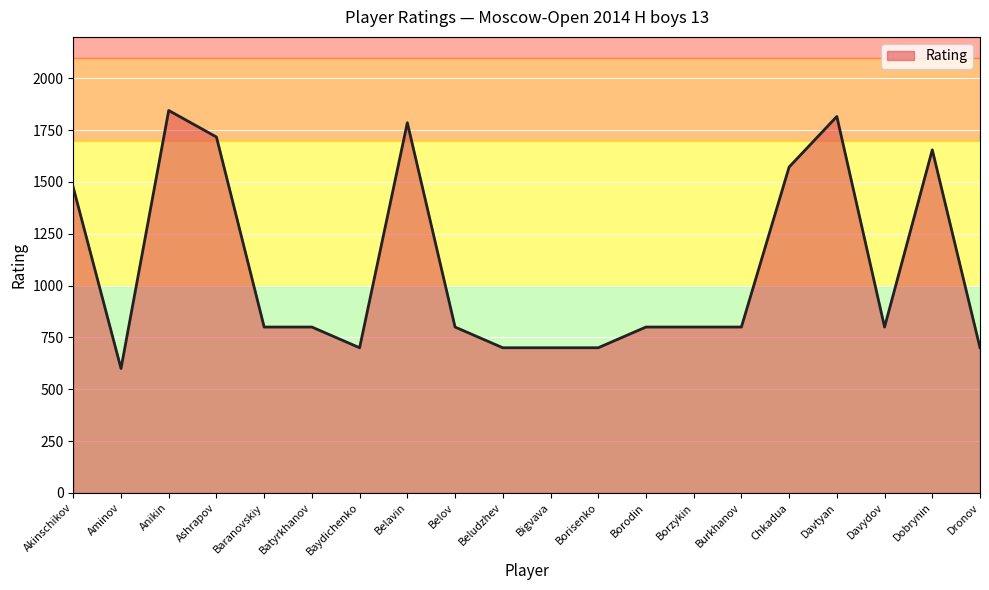

Where is the first local maximum?

Anikin